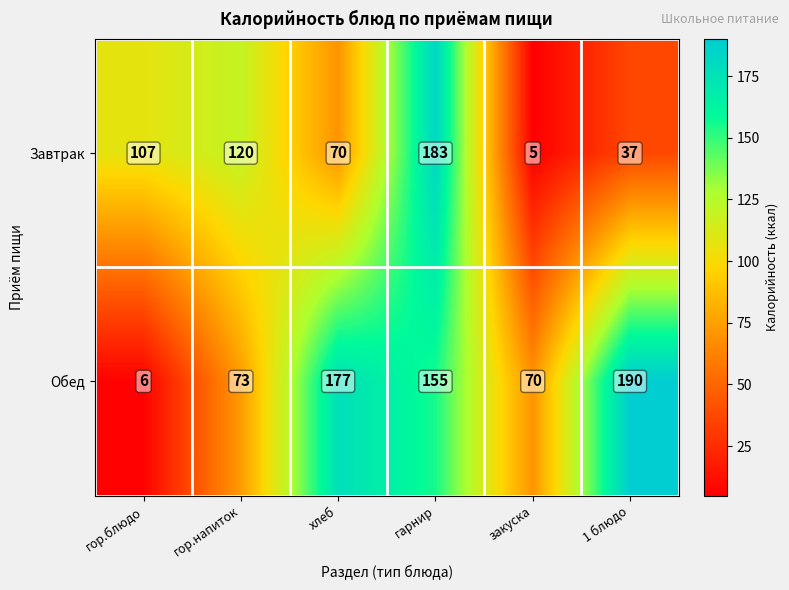

At how many categories does at least one series exceed 31?

6